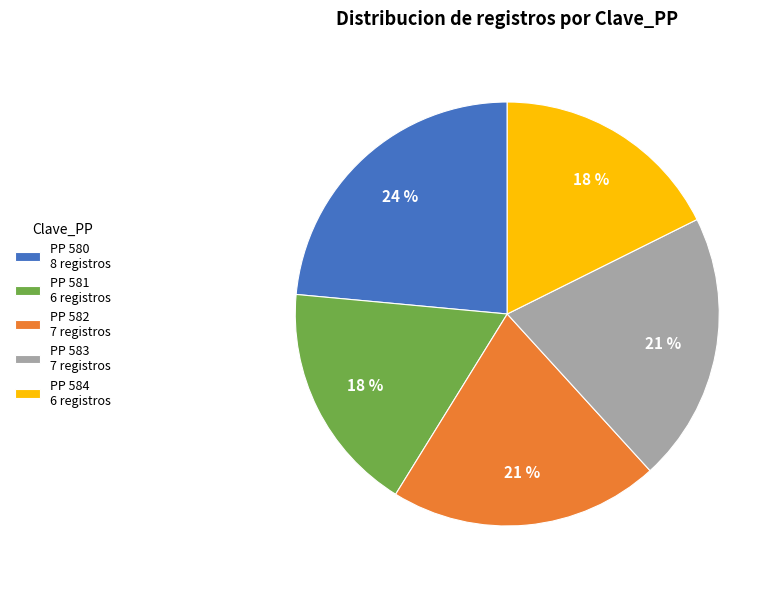

The PP 583 7 registros slice represents 28% of the pie. True or false?

False